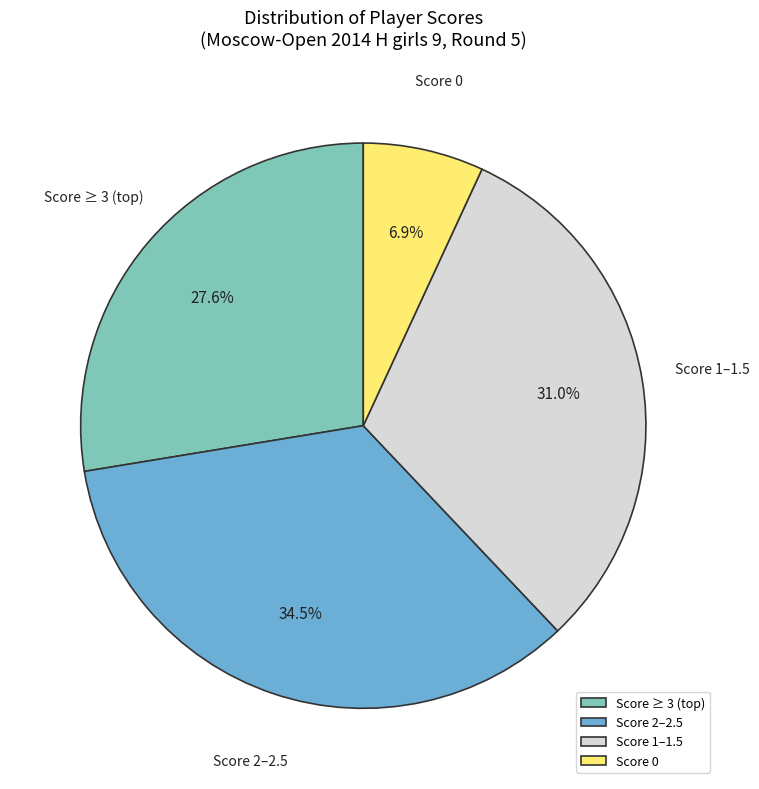

What is the ratio of the value at Score 2–2.5 to the value at Score 0?

5.0